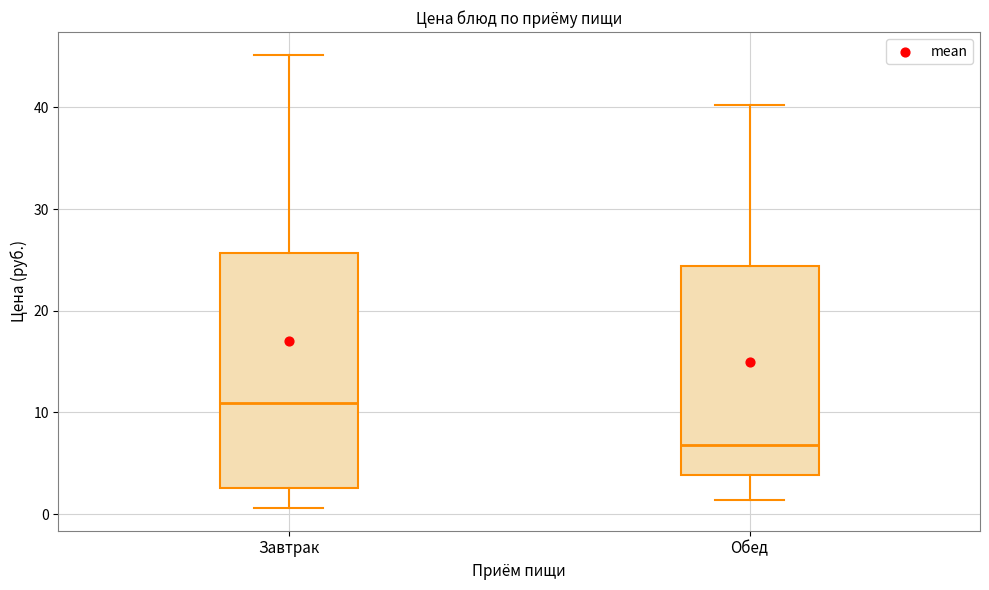

Which box is the tallest, from its lower edge to its upper edge?

Завтрак